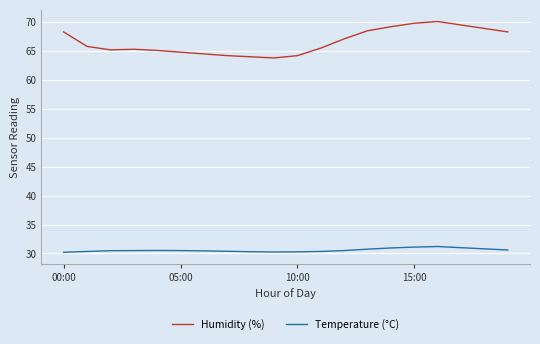

True or false: Temperature (°C) and Humidity (%) cross at least once.

False